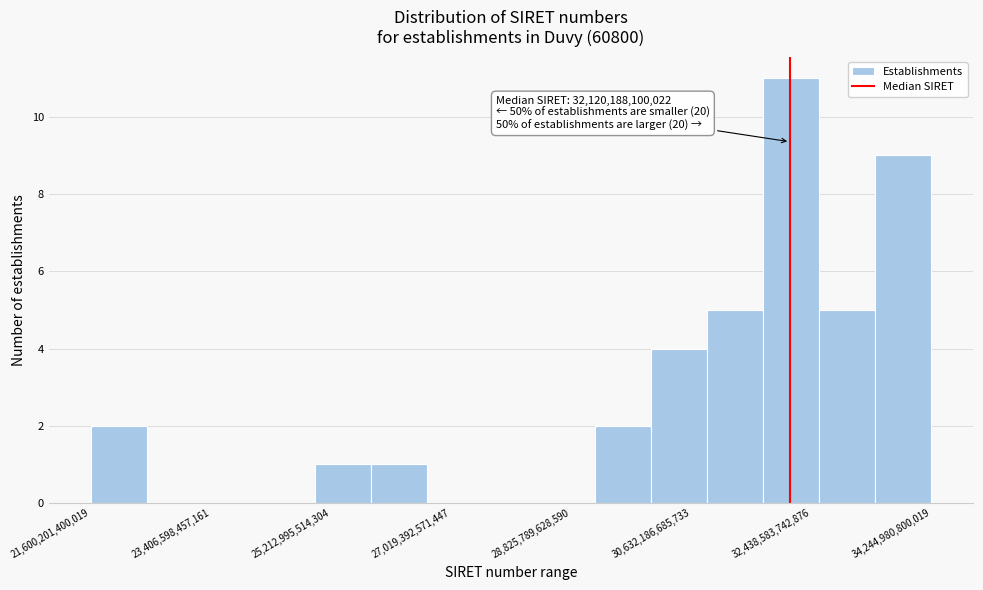

Which range on the x-axis has the tallest bar?

31800000000000 to 32600000000000